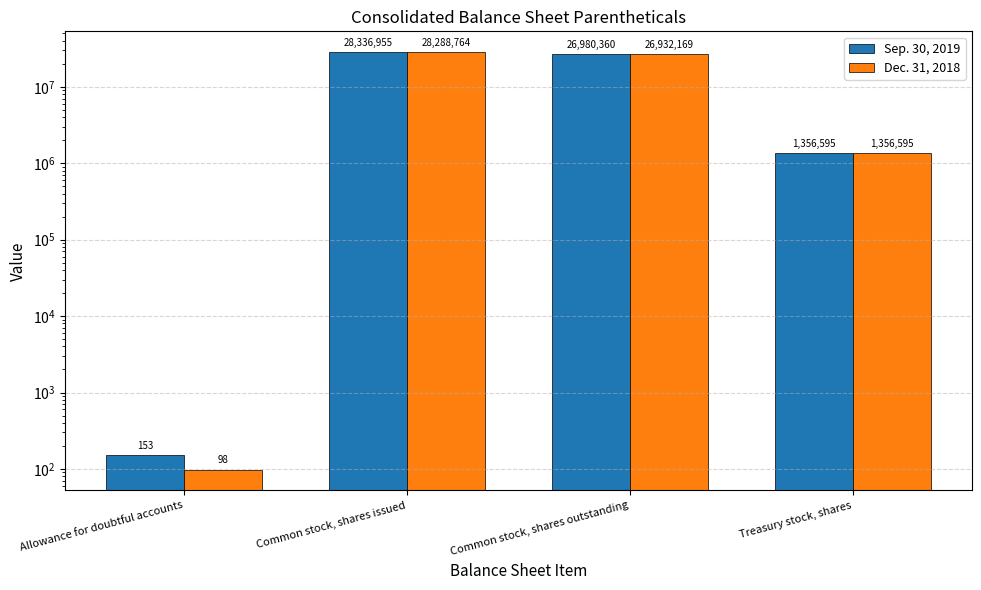

How many data points in Dec. 31, 2018 are less than 26932169?

2